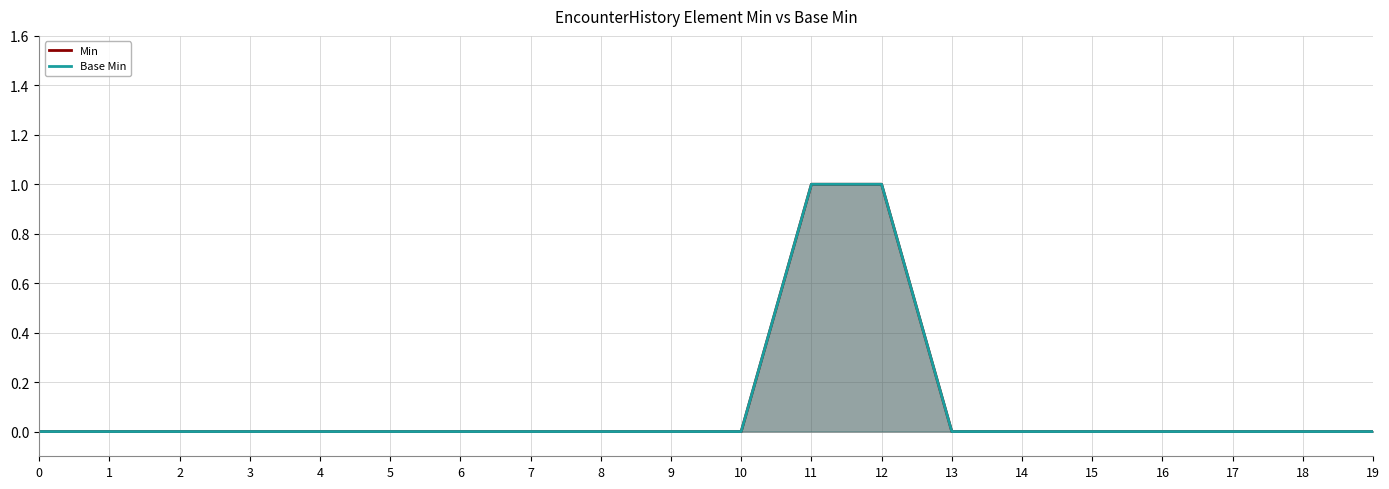

True or false: Min and Base Min cross at least once.

False